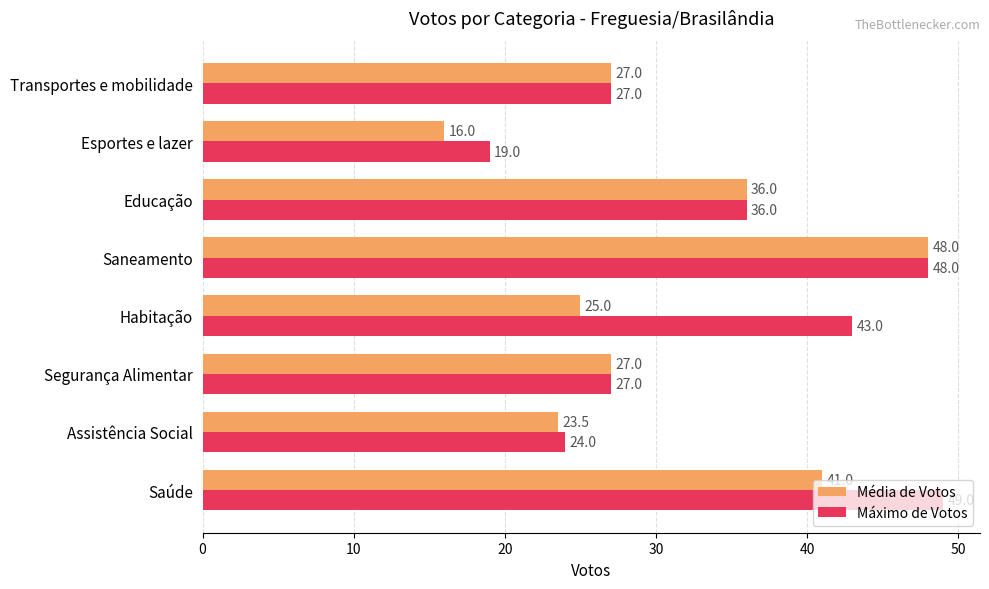

What are all the series names shown in the legend?

Média de Votos, Máximo de Votos